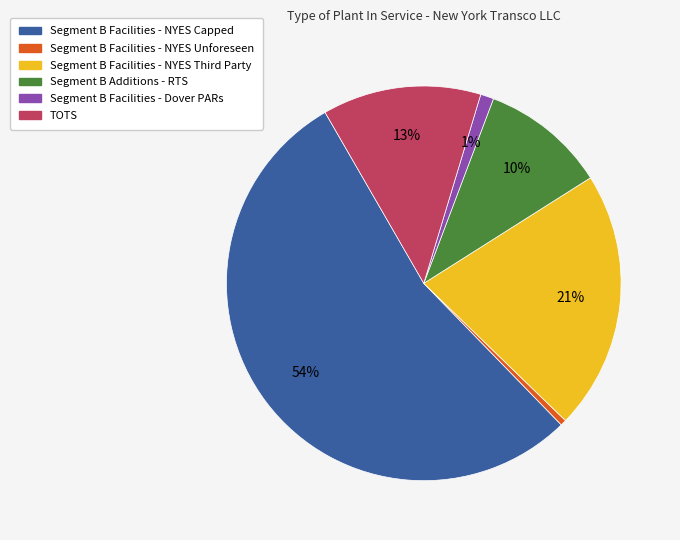

Count the number of slices in the pie.

6